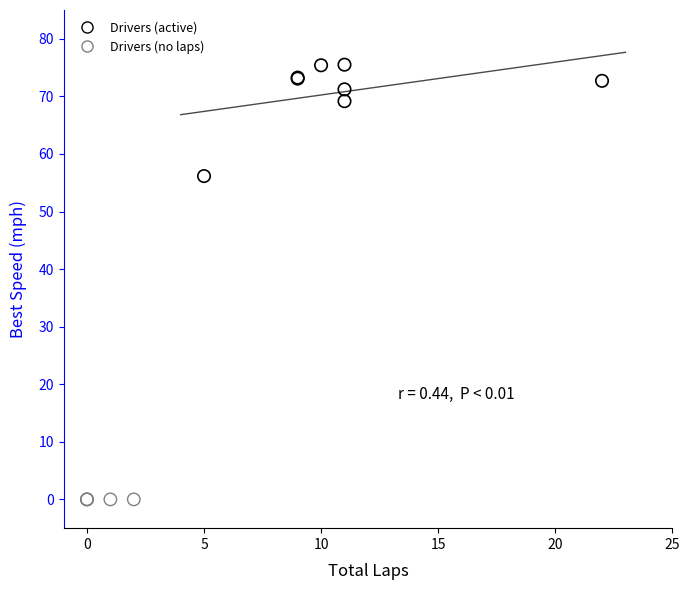

Which series reaches the maximum Y coordinate?

Drivers (active)